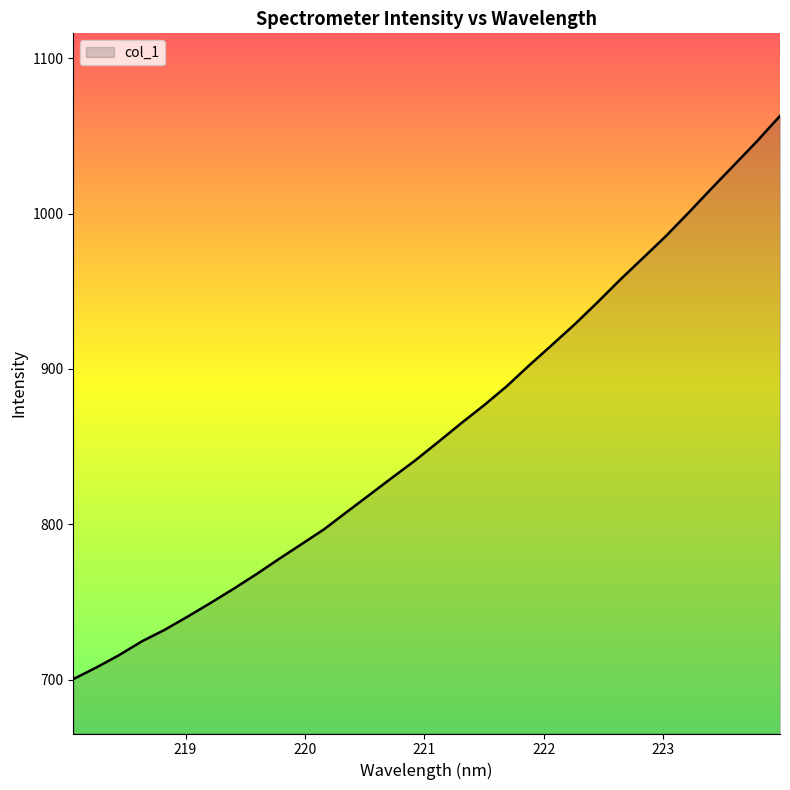

Does the chart display data point markers on the line(s)?

No